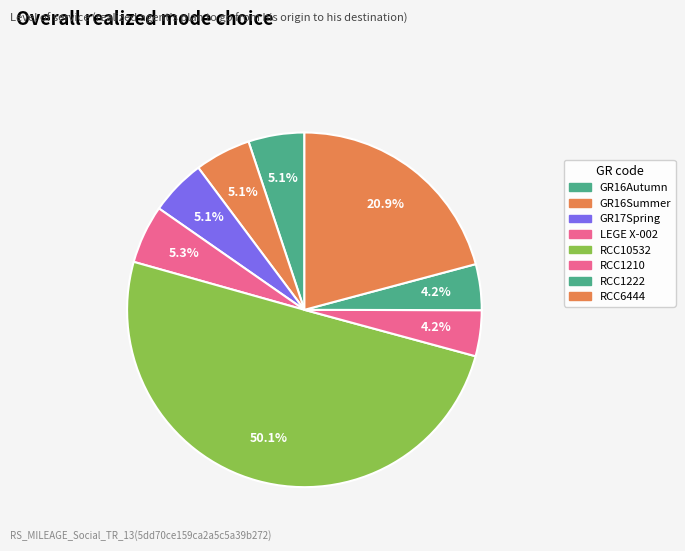

Is there any slice that represents more than half of the pie?

Yes